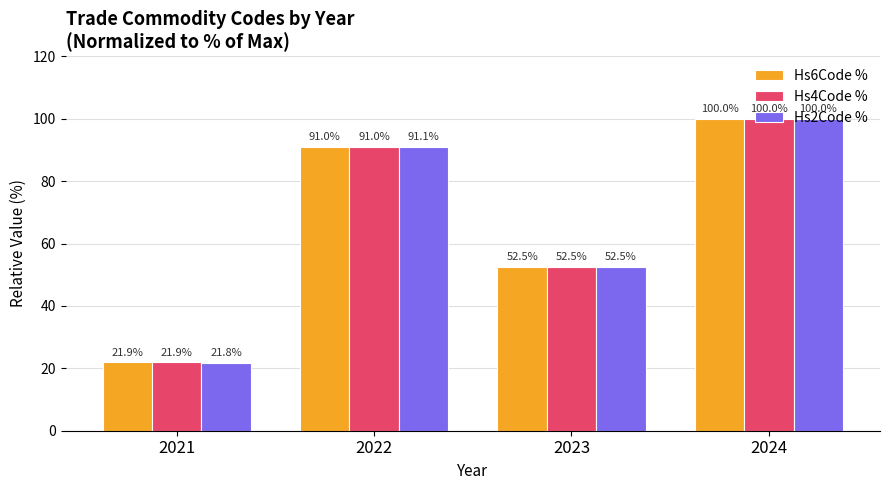

Reading left to right, what are all the values shown in this chart?

Hs6Code %: 21.9	91.0	52.5	100.0
Hs4Code %: 21.9	91.0	52.5	100.0
Hs2Code %: 21.8	91.1	52.5	100.0